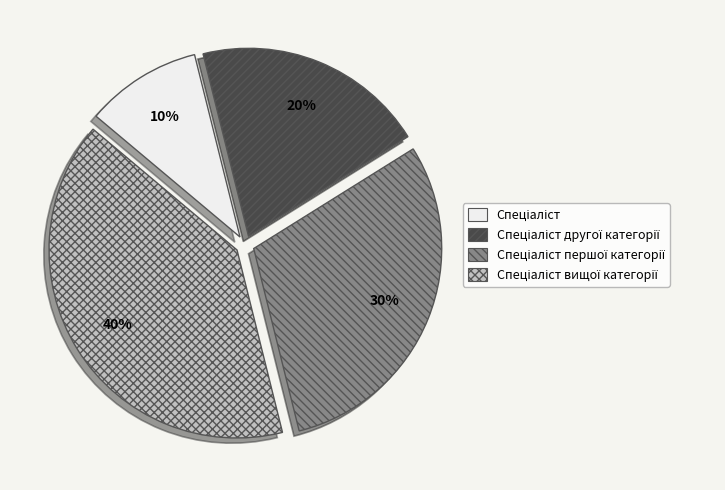

To the nearest percent, what is the difference between the largest and smallest slice percentages?

30%